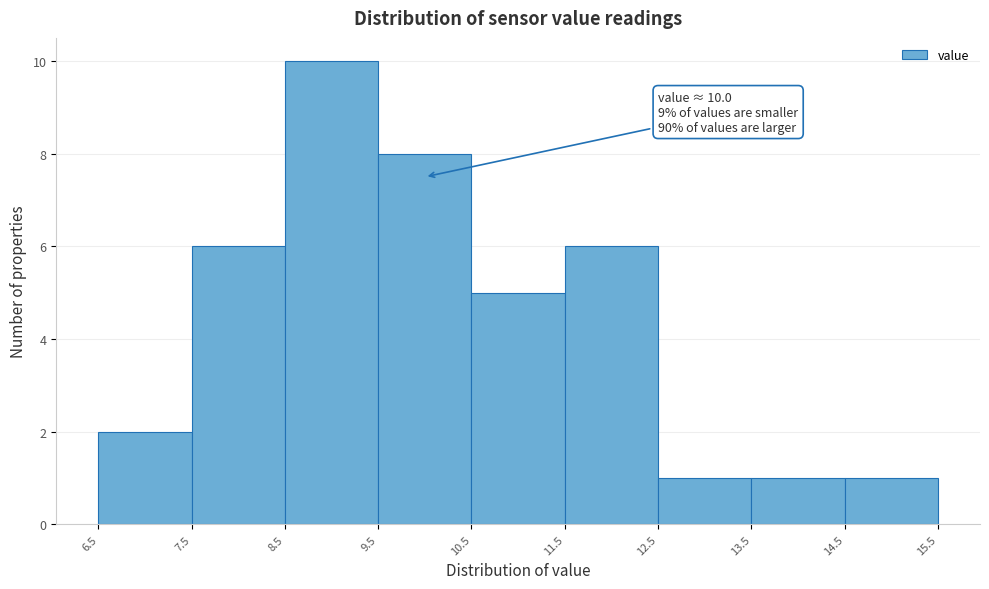

Which range on the x-axis has the tallest bar?

8.5 to 9.5